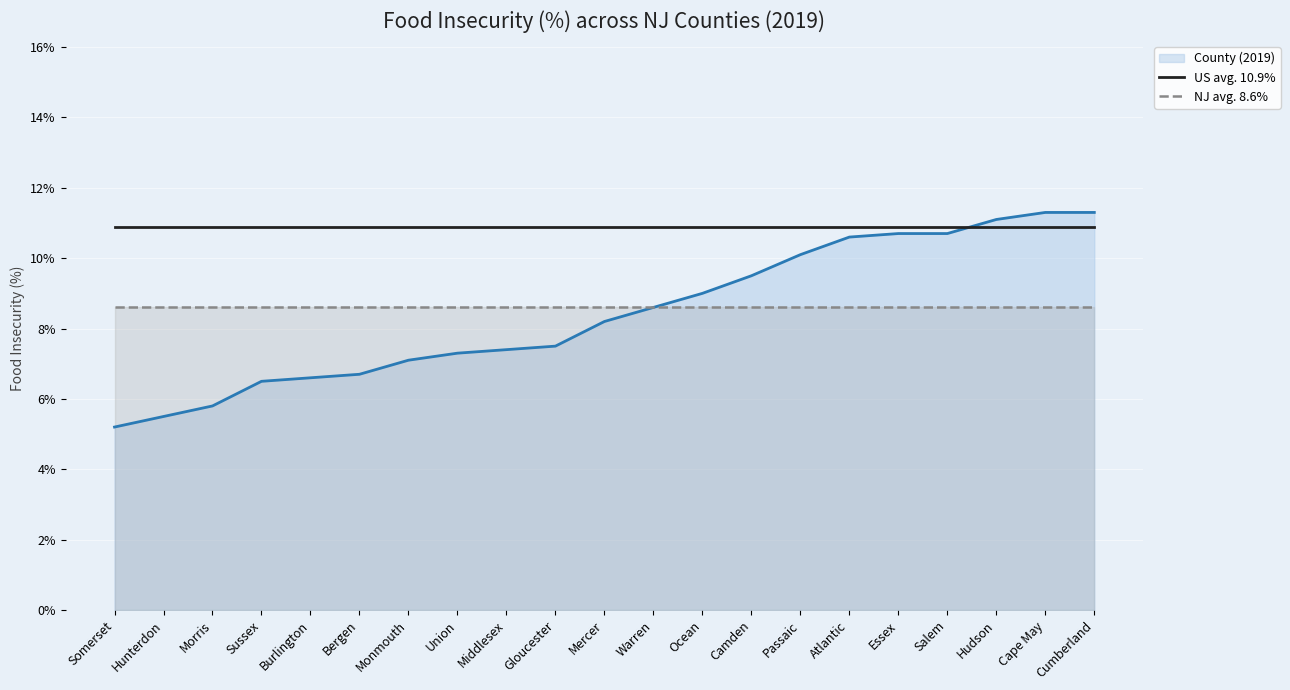

At how many categories does at least one series exceed 0?

21